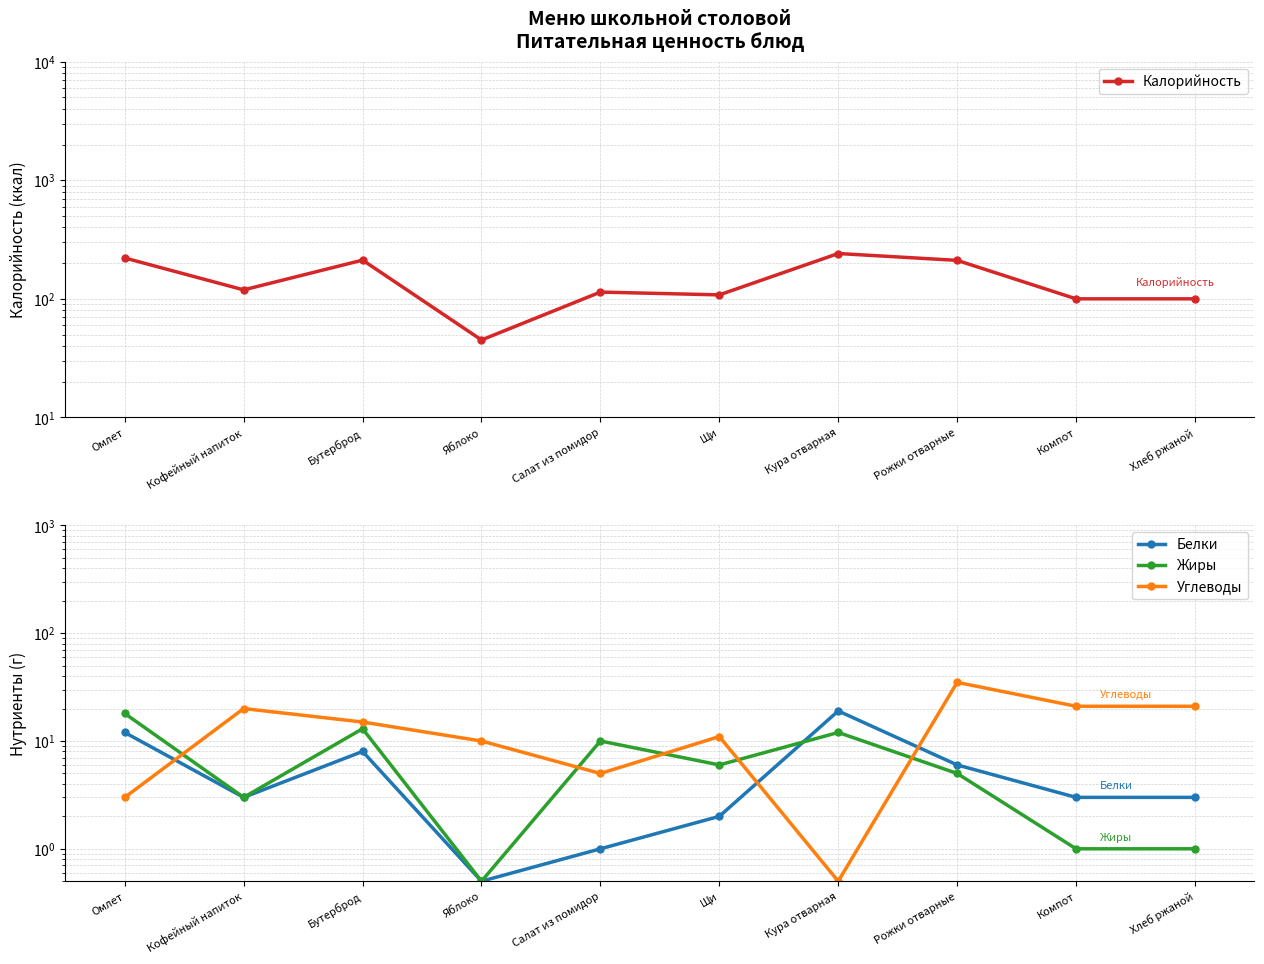

Count the number of data series in this chart.

4